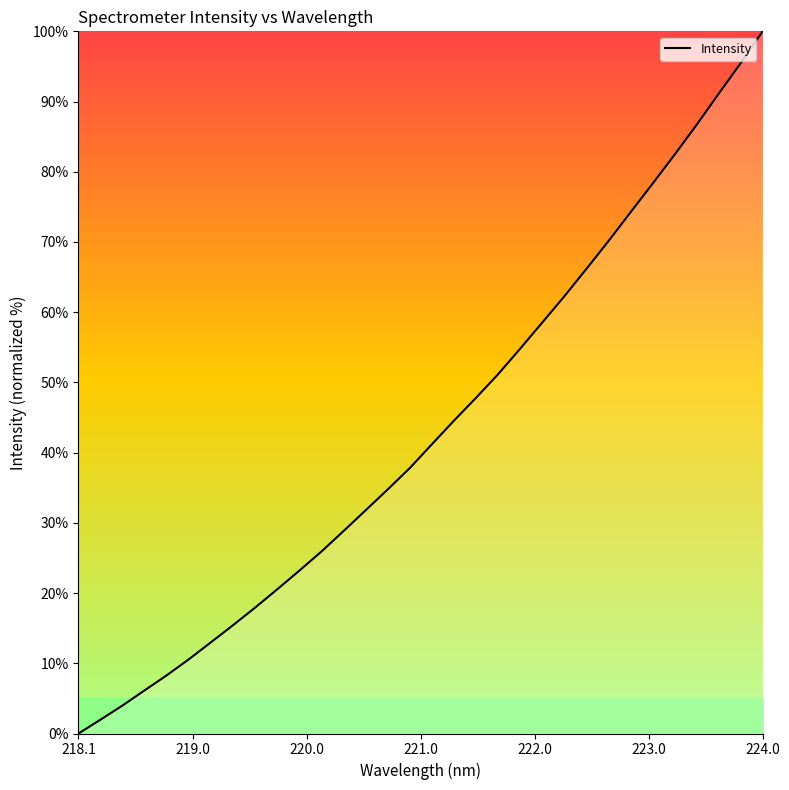

What is the difference between the maximum and minimum values?

100.0